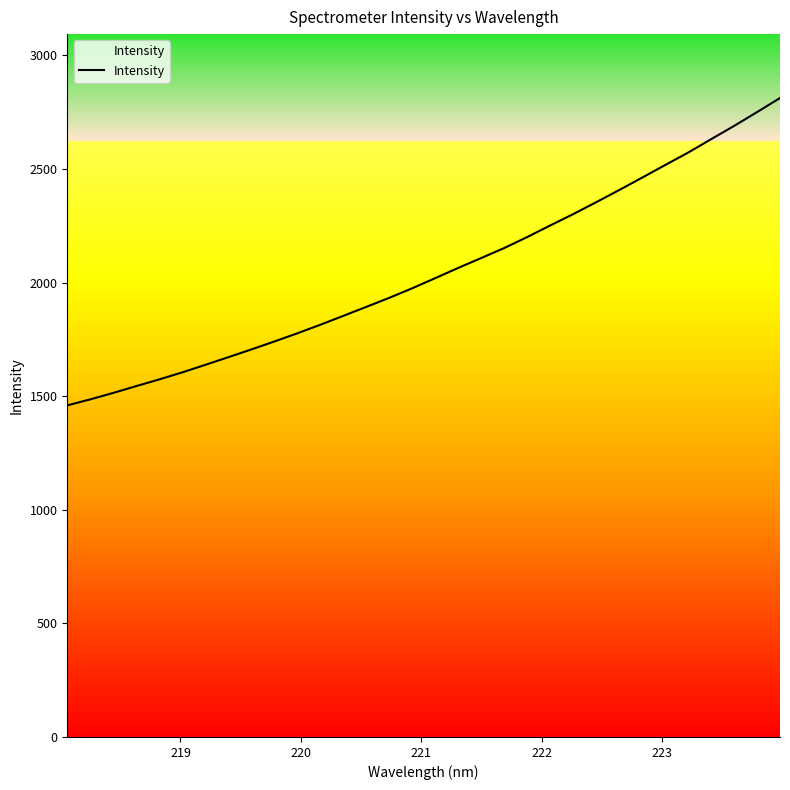

Reading left to right, list all the values displayed in this chart.

1459.4	1485.9	1514.4	1544.4	1573.8	1604.8	1637.9	1671.5	1705.7	1740.7	1776.7	1814.3	1853.5	1893.1	1932.9	1975.0	2019.7	2064.7	2108.1	2152.1	2200.5	2251.4	2301.3	2353.8	2407.1	2461.7	2517.3	2571.9	2631.0	2689.2	2750.3	2812.2